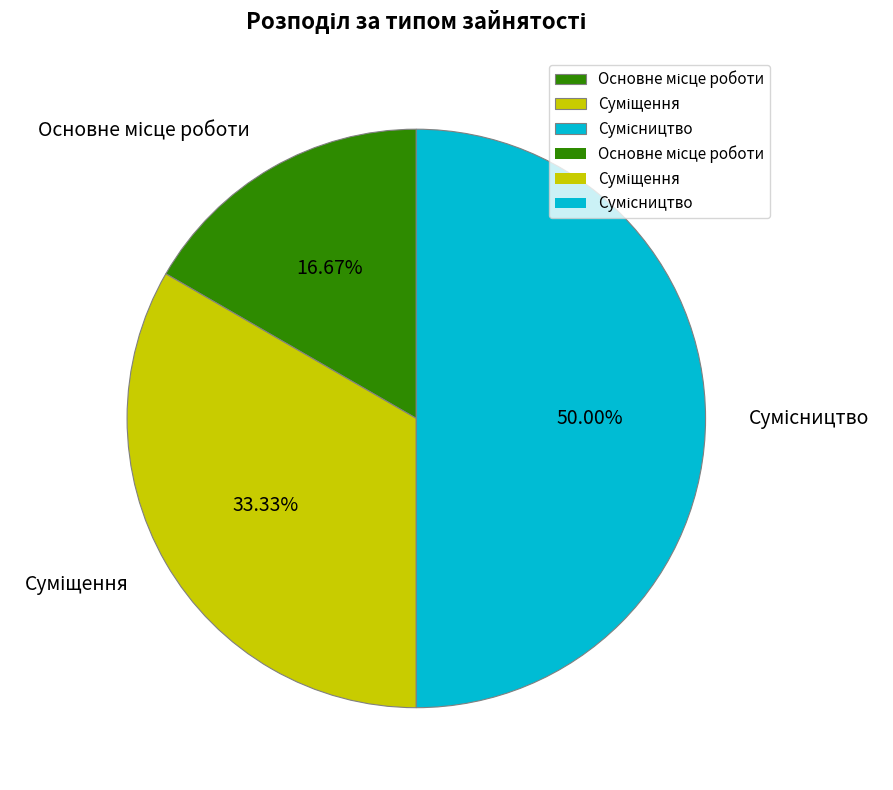

Does Сумісництво account for over 50% of the chart?

No